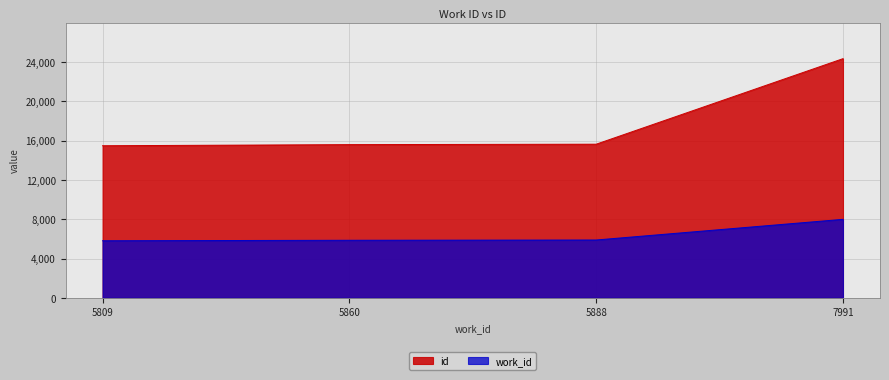

What is the average value of the work_id series?

6387